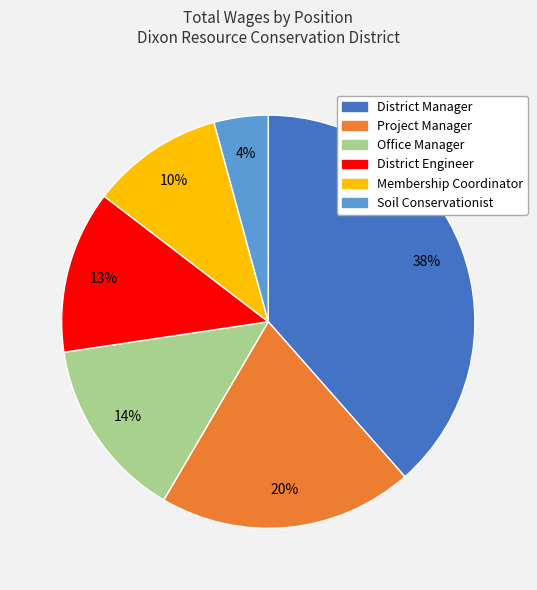

Is the sum of Membership Coordinator and District Engineer greater than half?

No